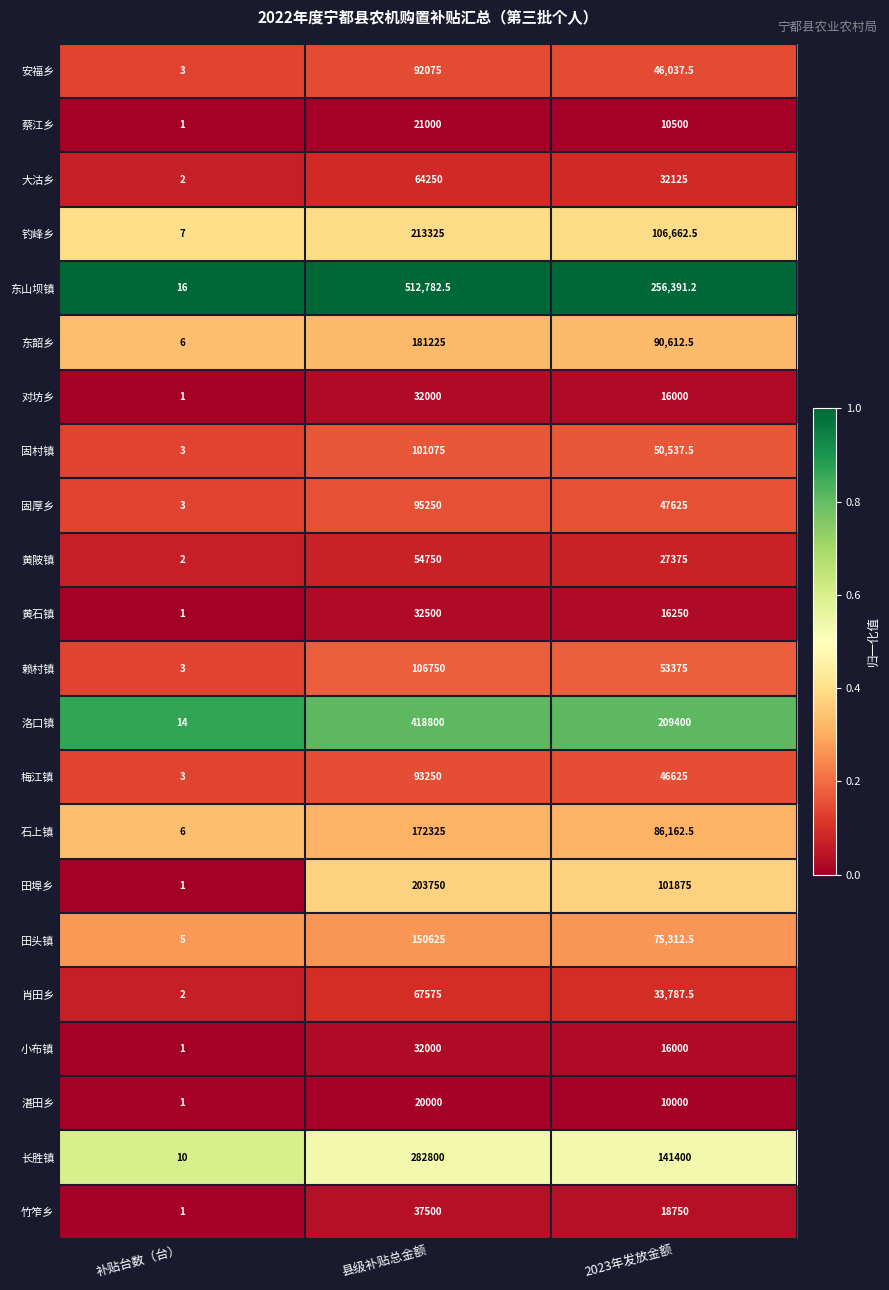

What is the difference between the second highest and minimum values in the 小布镇 series?

15999.0